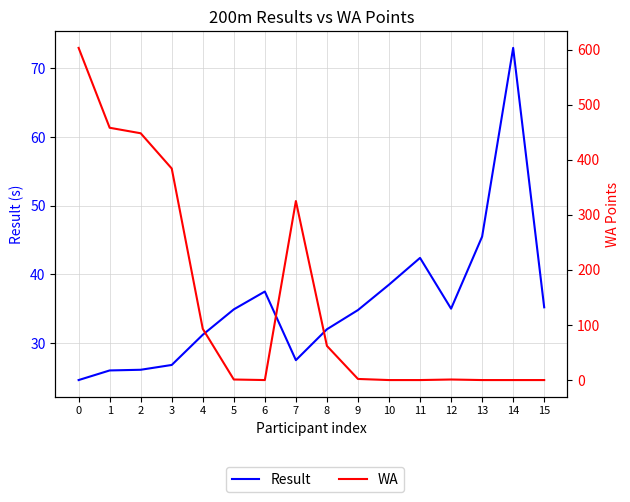

What is the highest value of the WA series?

603.0